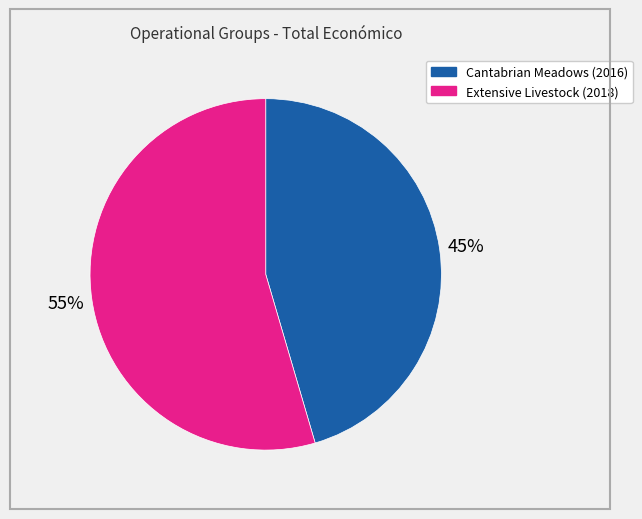

Approximately how many times larger is the value at Extensive Livestock (2018) compared to Cantabrian Meadows (2016)?

1.2